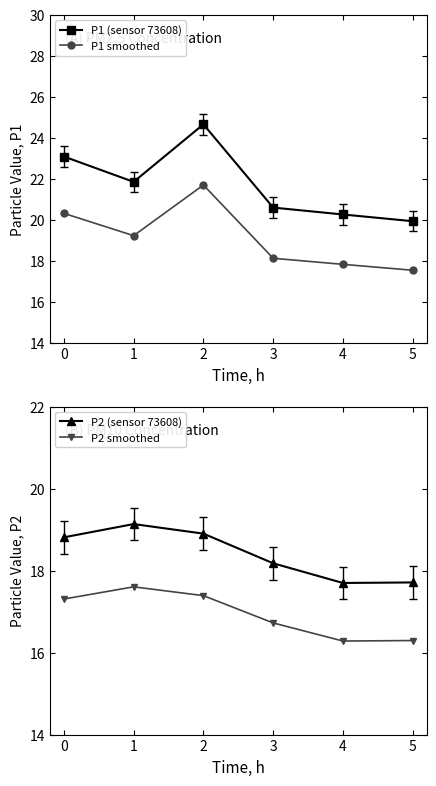

Reading left to right, what are all the values shown in this chart?

P1 (sensor 73608): 0=23.1	1=21.9	2=24.7	3=20.6	4=20.3	5=19.9
P1 smoothed: 0=20.3	1=19.2	2=21.7	3=18.1	4=17.8	5=17.5
P2 (sensor 73608): 0=18.8	1=19.1	2=18.9	3=18.2	4=17.7	5=17.7
P2 smoothed: 0=17.3	1=17.6	2=17.4	3=16.7	4=16.3	5=16.3